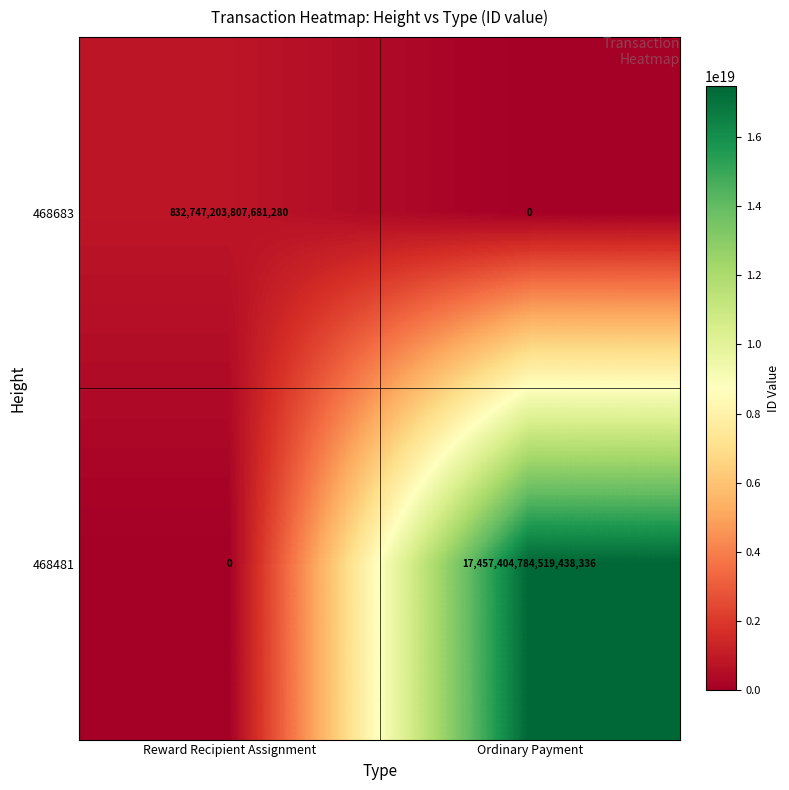

Which series has the largest total across all categories?

468481